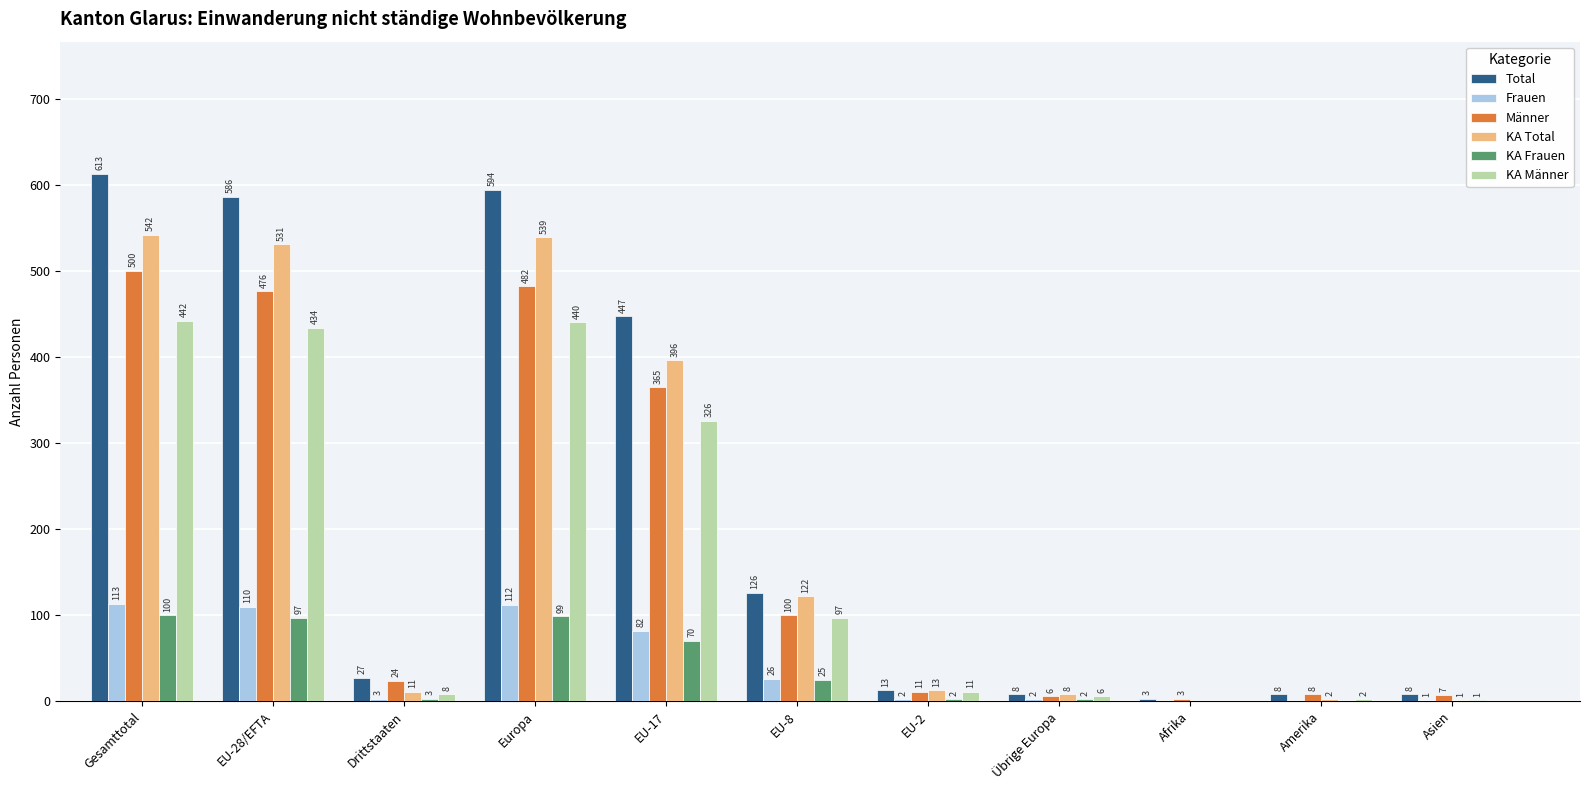

Are the bars horizontal?

No